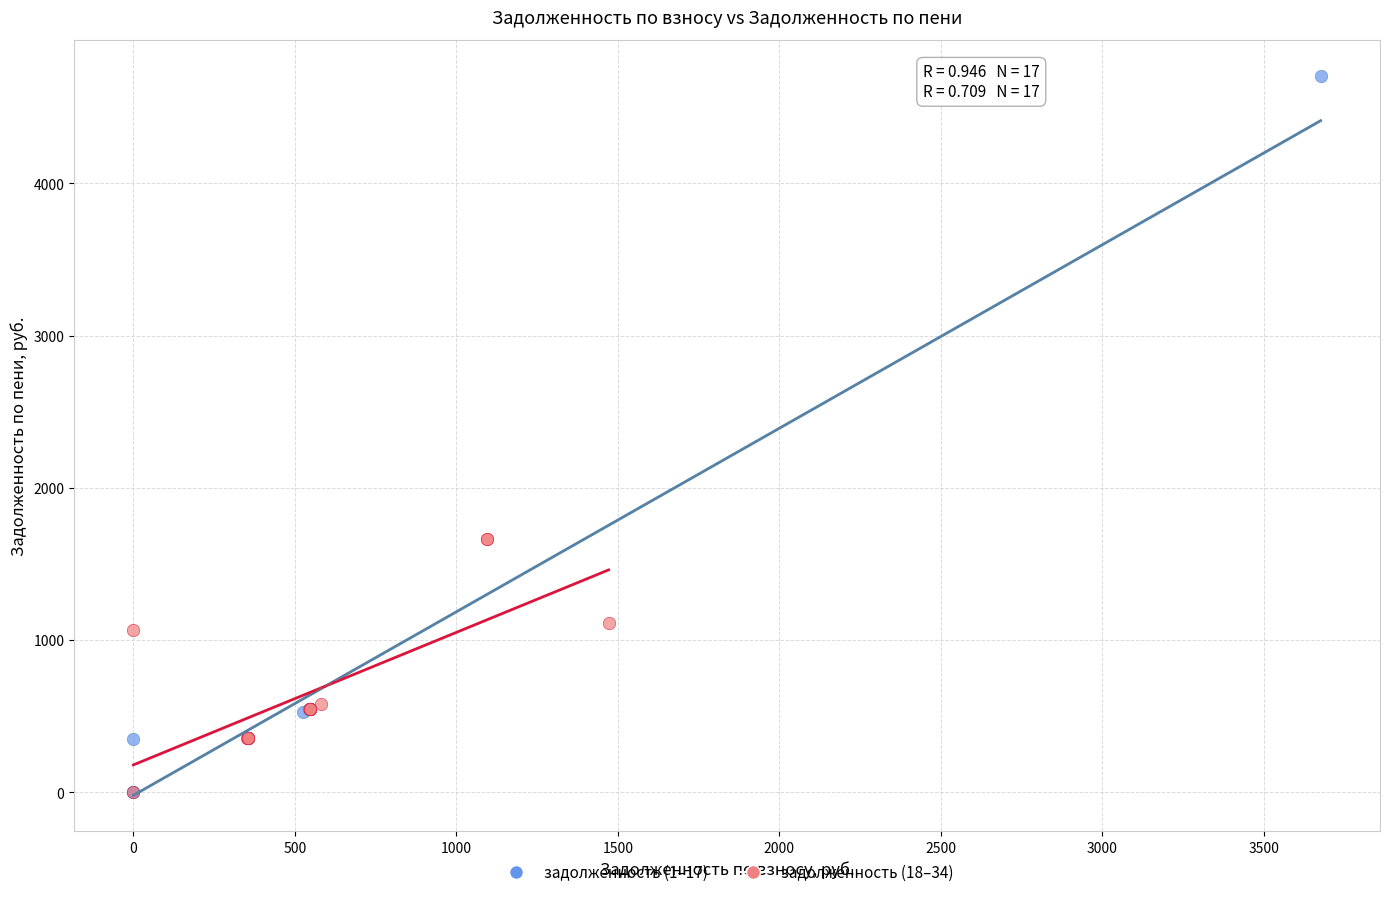

Which series reaches the maximum Y coordinate?

задолженность (1–17)